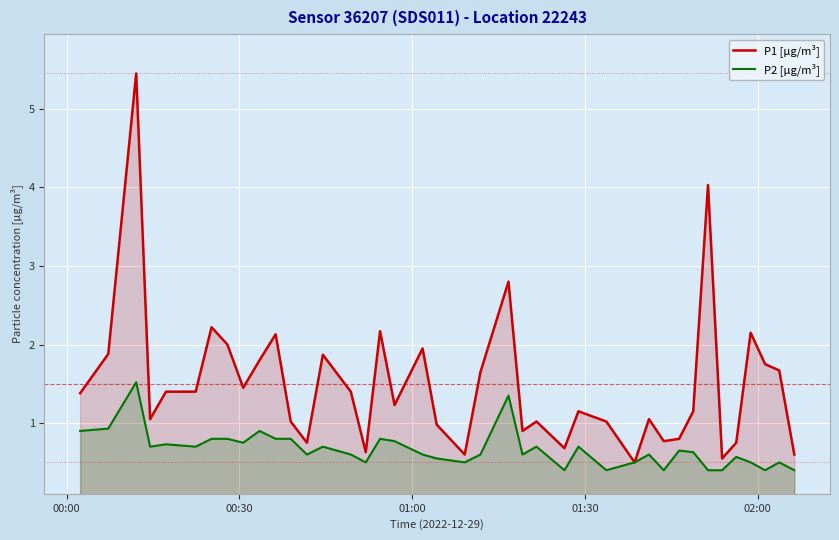

What is the greatest value displayed?

5.5